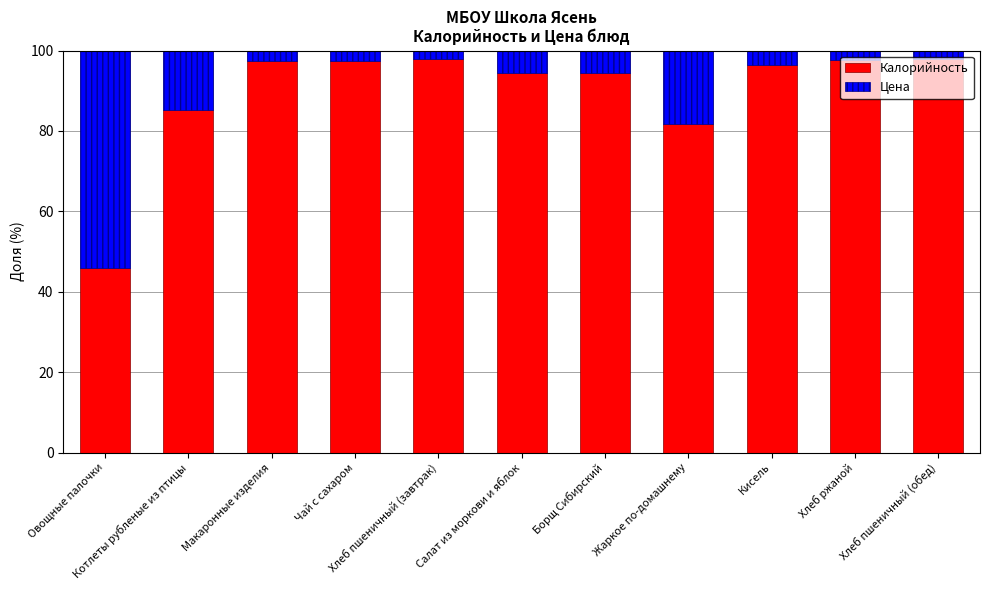

How many data points in Калорийность are above 96?

6